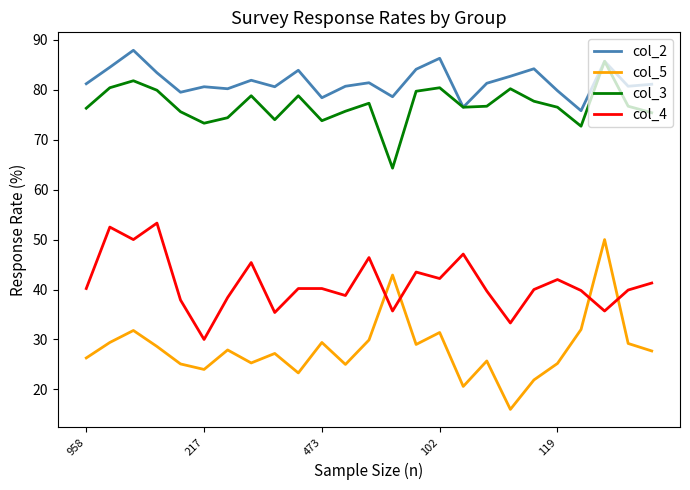

What is the minimum value for col_5?

16.0